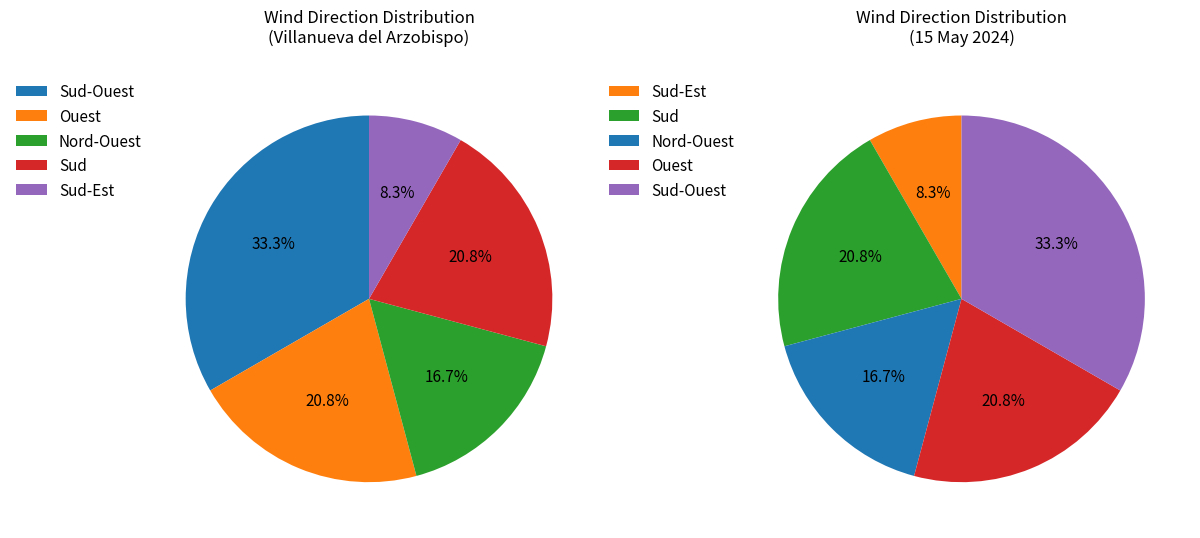

Which category has the biggest portion of the pie?

Sud-Ouest